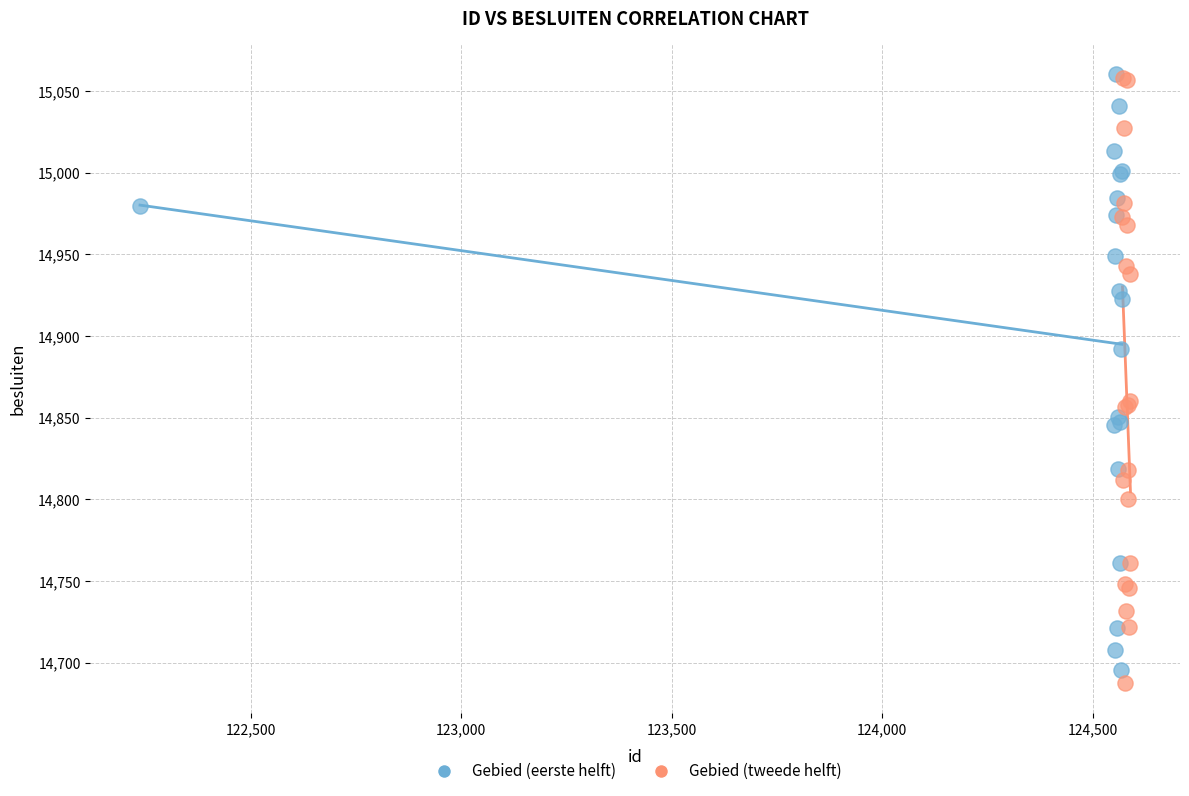

Which series reaches the minimum Y coordinate?

Gebied (tweede helft)